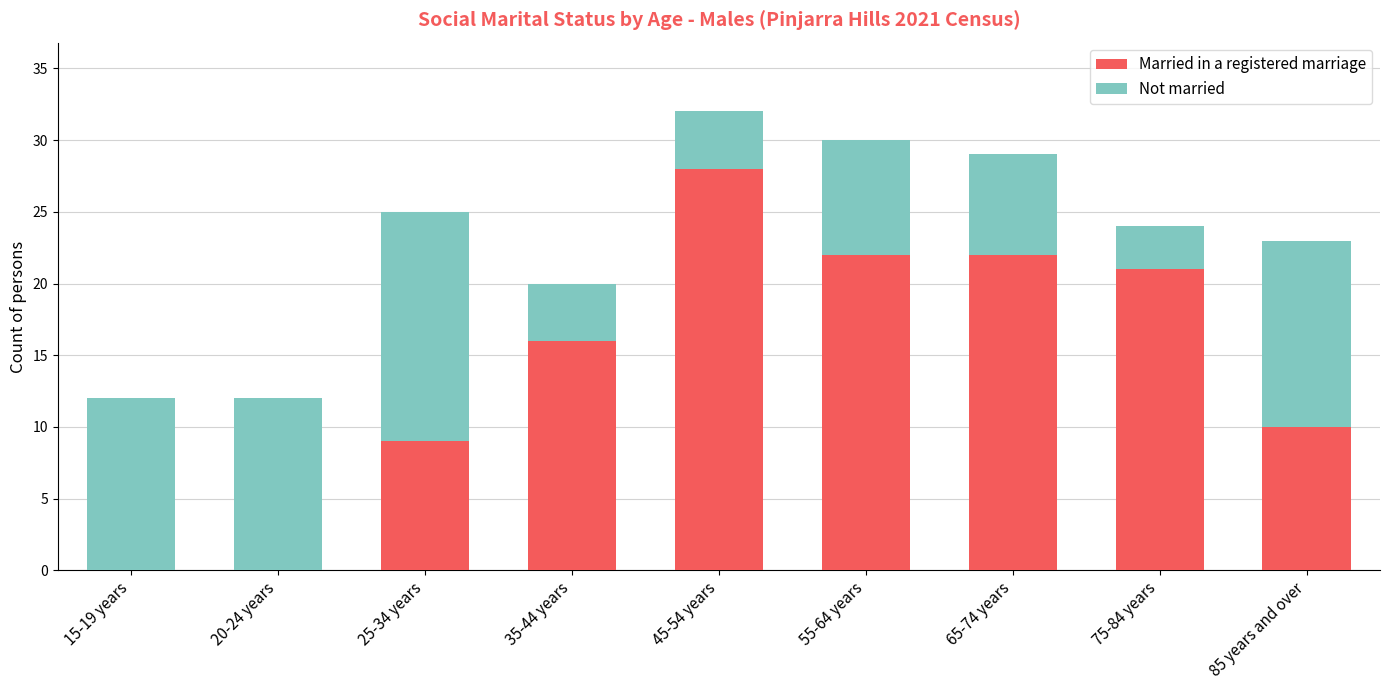

What is the total value across all series at 25-34 years?

25